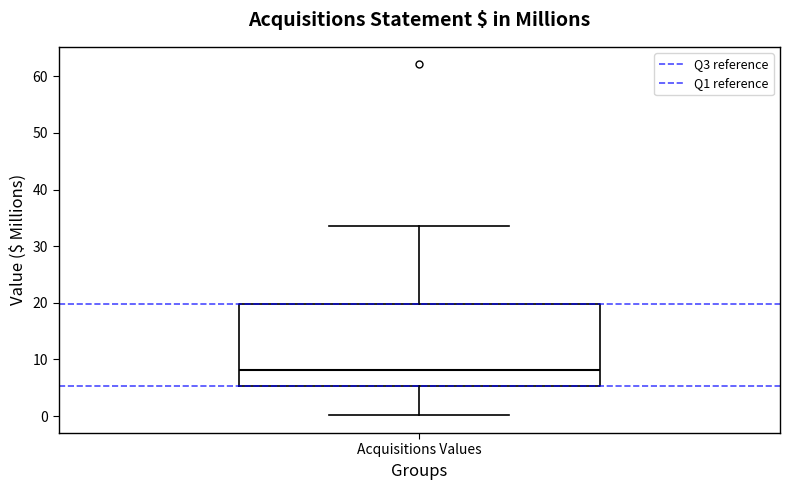

Read this box plot against the y-axis: the position of the median line, the range covered by the box, and the ends of both whiskers. The values are not printed on the chart, so give them approximately, as read against the axis.

median 8, box 5 to 20, whiskers 0 to 34